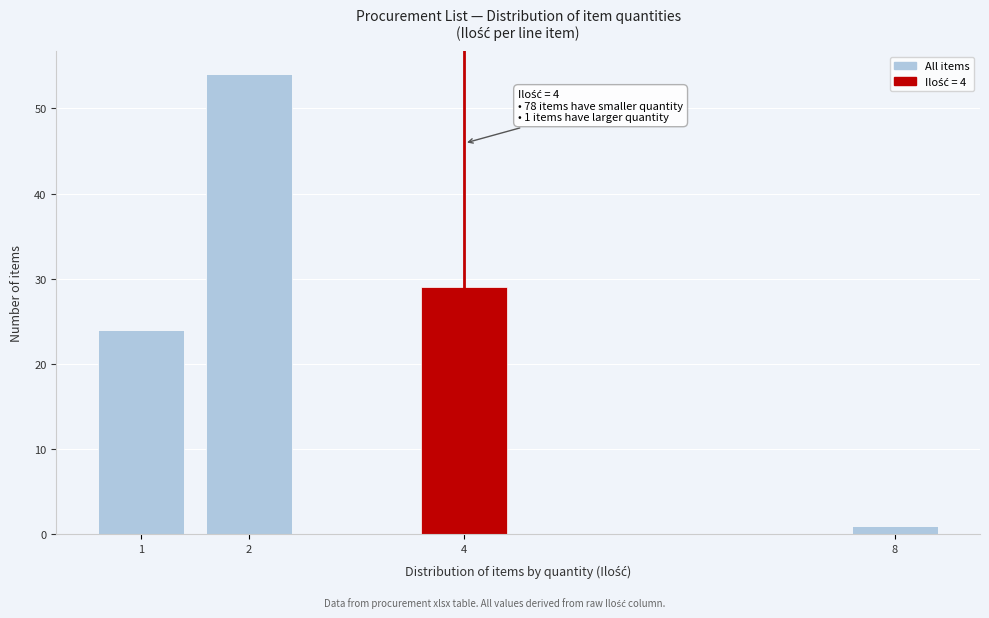

Reading left to right, extract all data points from this chart.

1=24	2=54	4=29	8=1